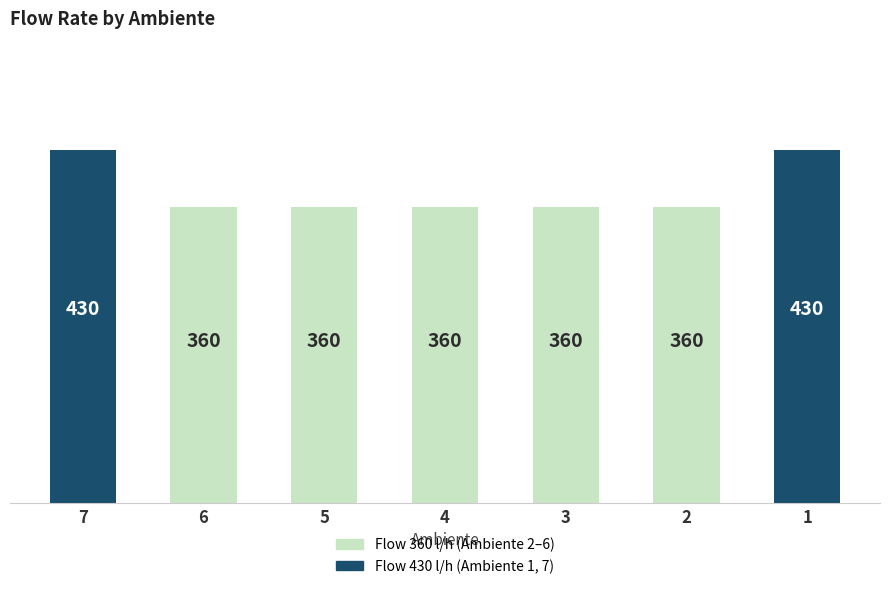

Is it true that the value at 2 is 167?

False